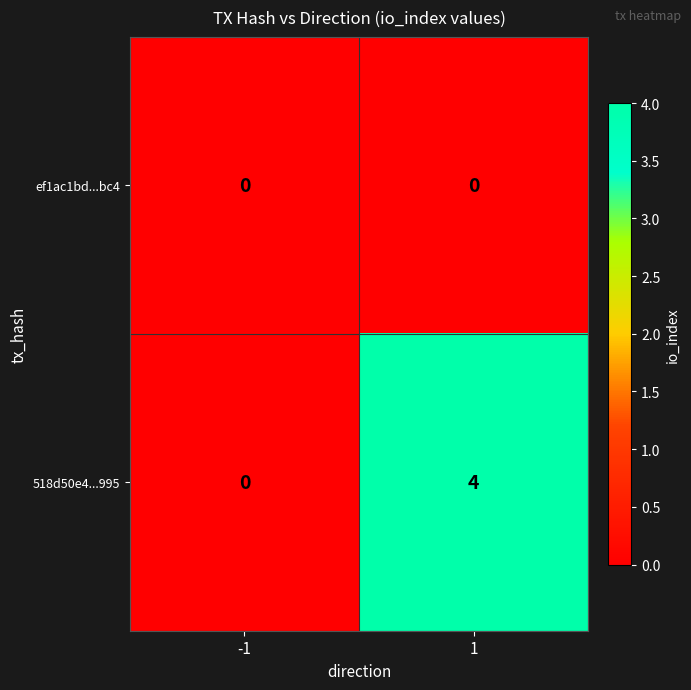

List the series in order of their overall mean, lowest first.

ef1ac1bd...bc4, 518d50e4...995